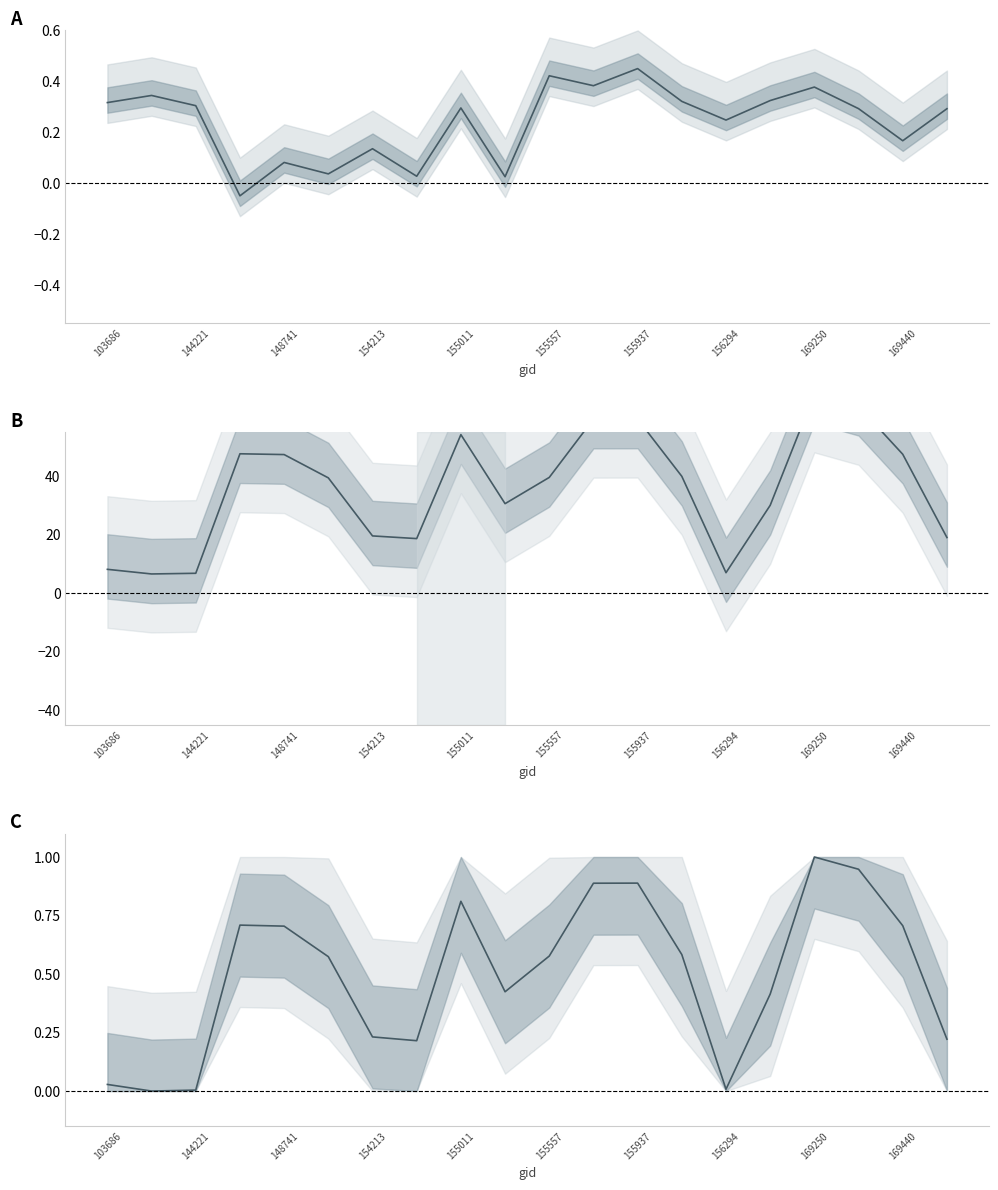

What is the average value of the satz series?

35.6